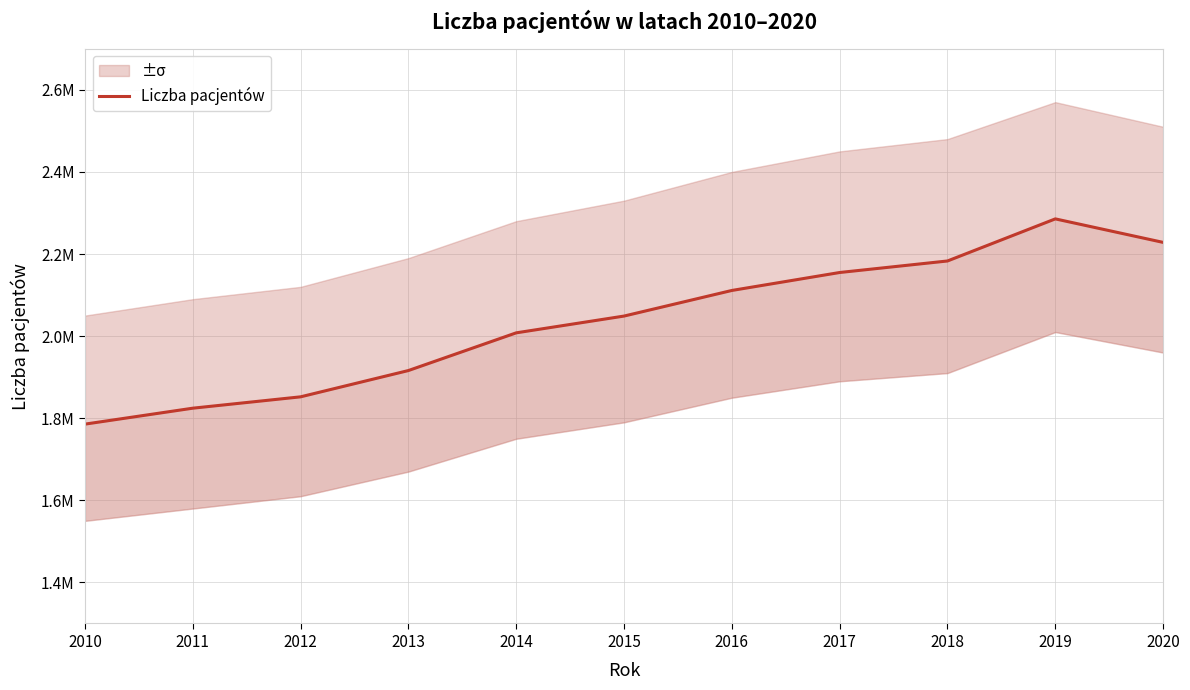

What is the ratio of the value at 2018 to the value at 2016?

1.0